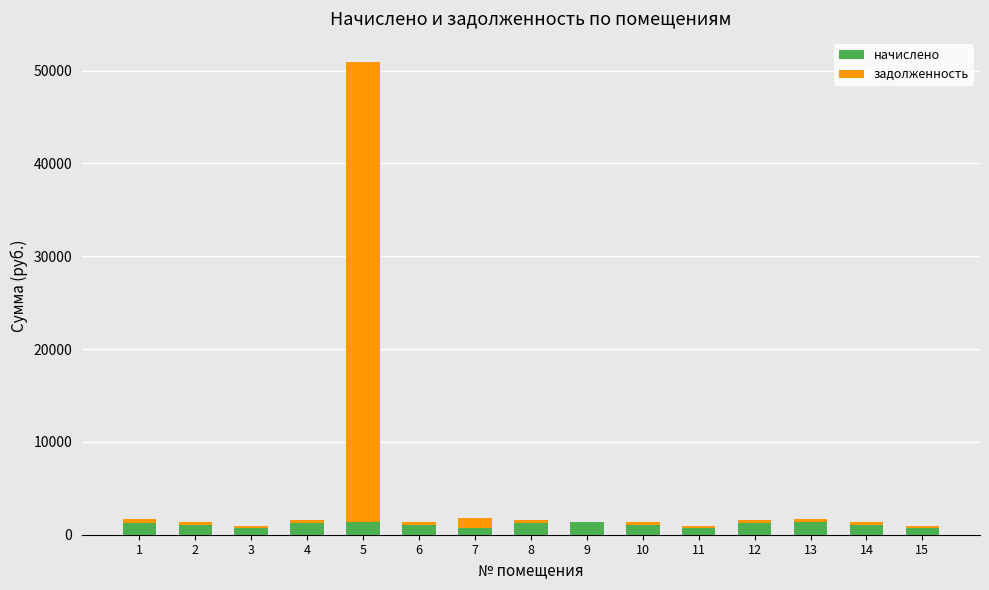

The value of начислено at 14 is 1083.1. True or false?

True